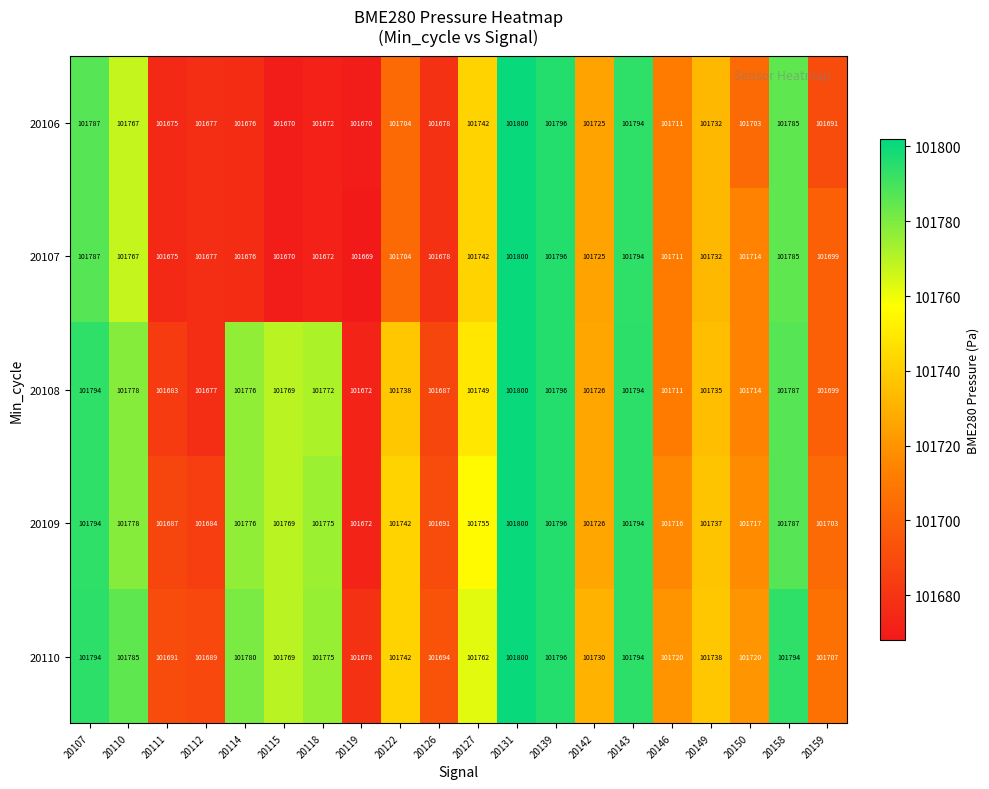

Read the 20110 value at 20118, to the nearest 50.

101800